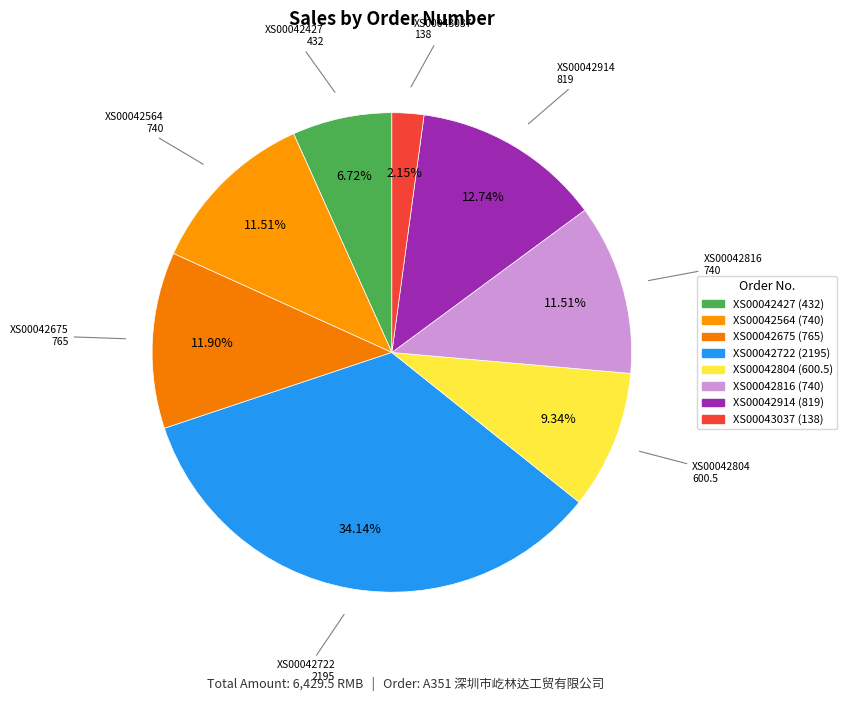

Is it true that XS00042675 is 4% of the pie?

False